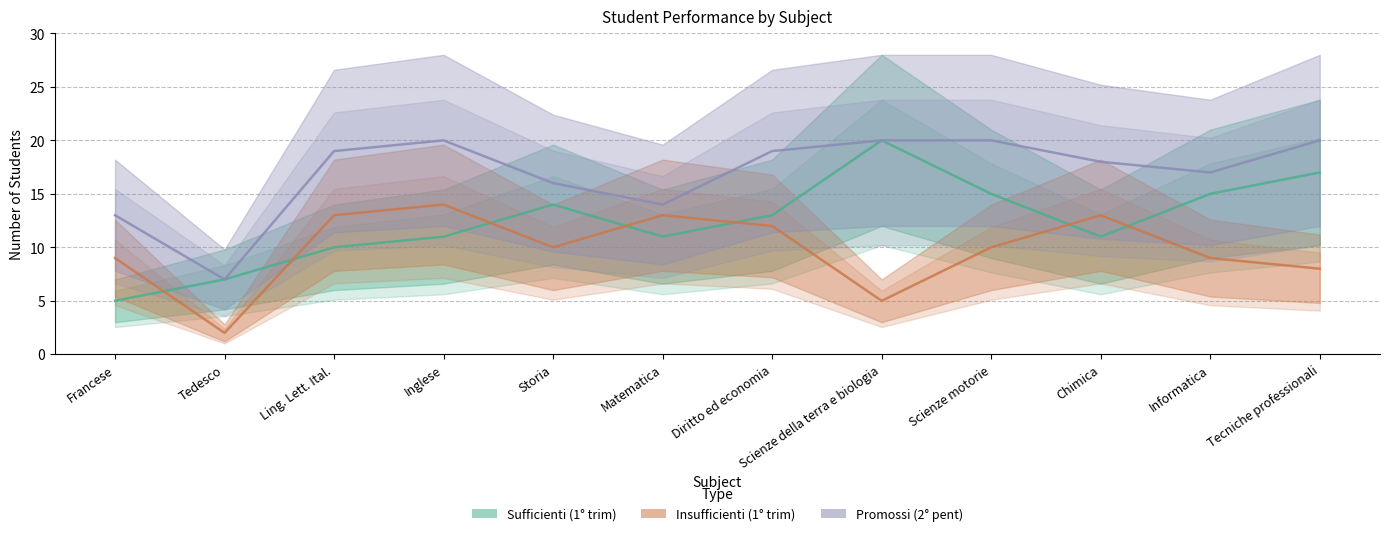

Rank the series by their maximum value, from lowest to highest.

Insufficienti (1° trim), Sufficienti (1° trim), Promossi (2° pent)